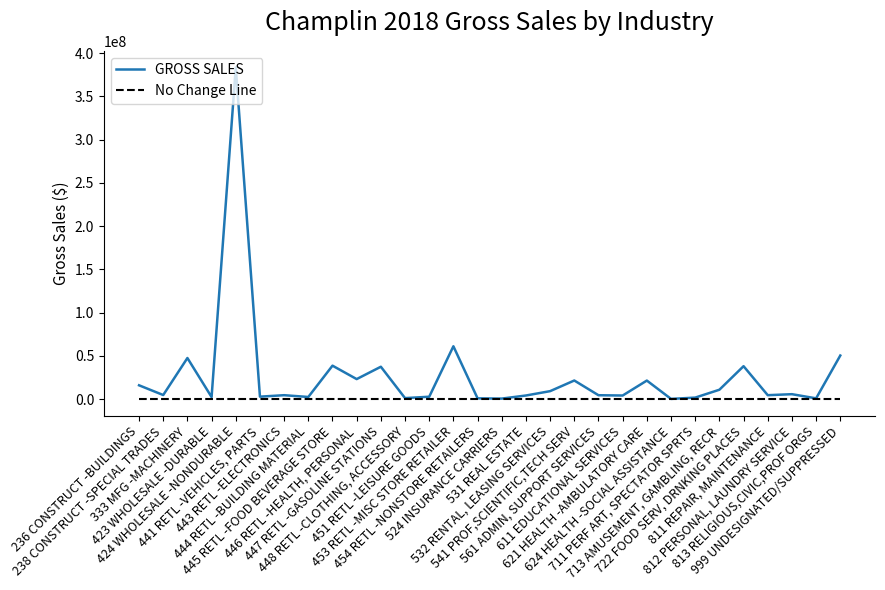

Which series has the largest total across all categories?

GROSS SALES